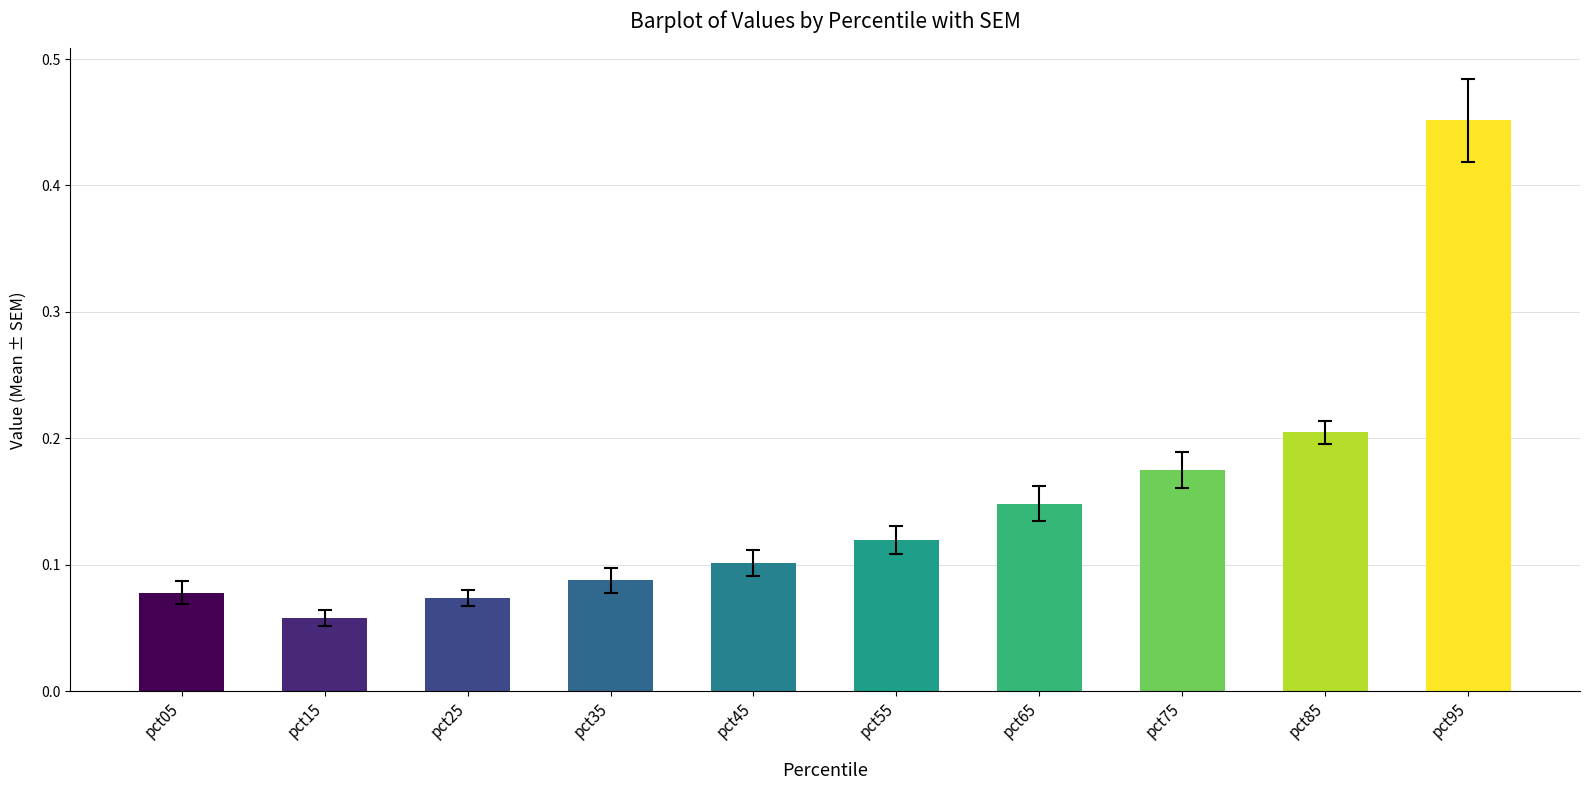

The chart shows a value of 0.2 at pct95. True or false?

False